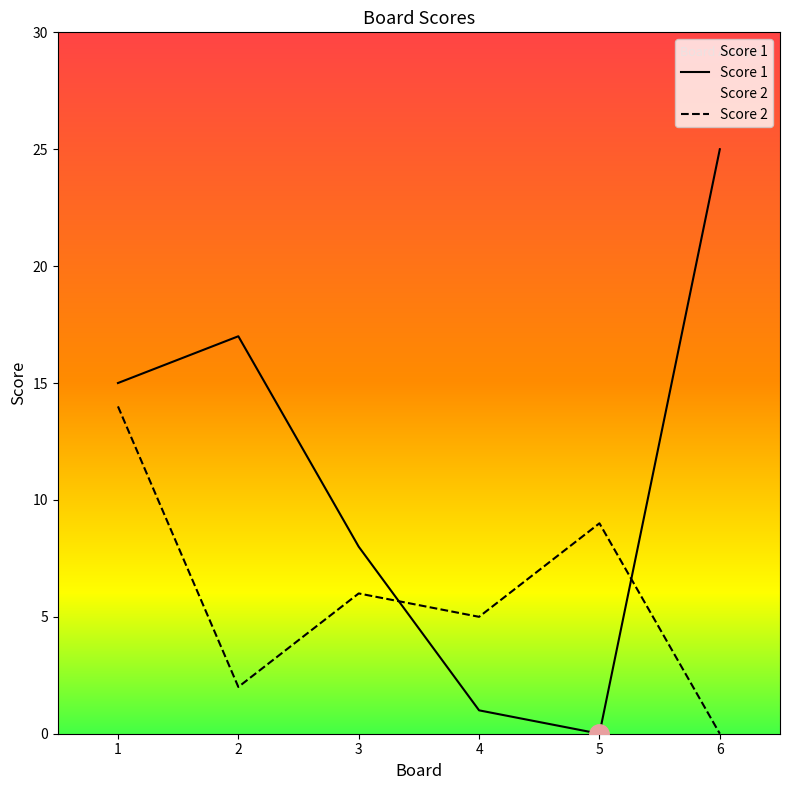

What is the difference between the second highest and minimum values in the Score 1 series?

17